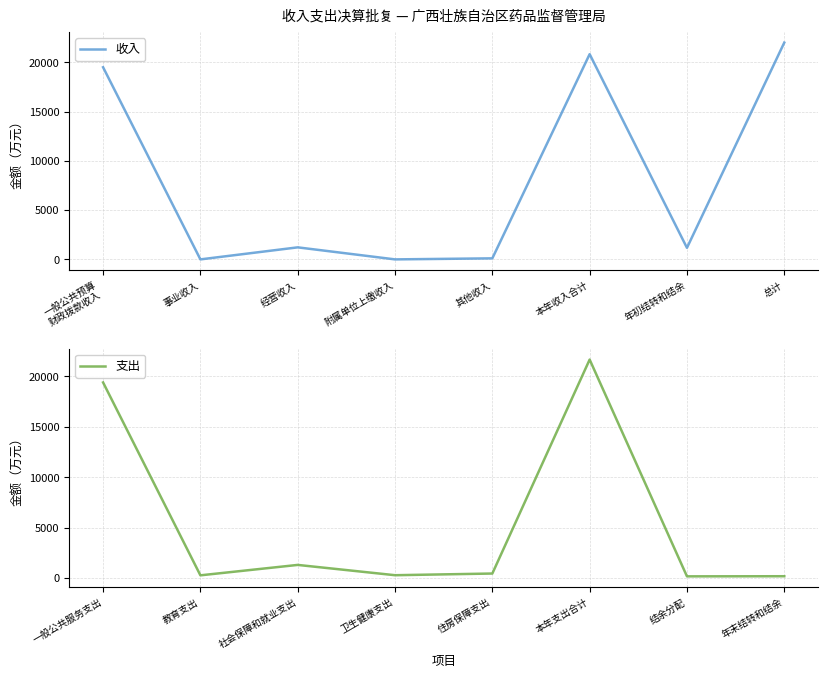

How many positive values does the 收入 series have?

6